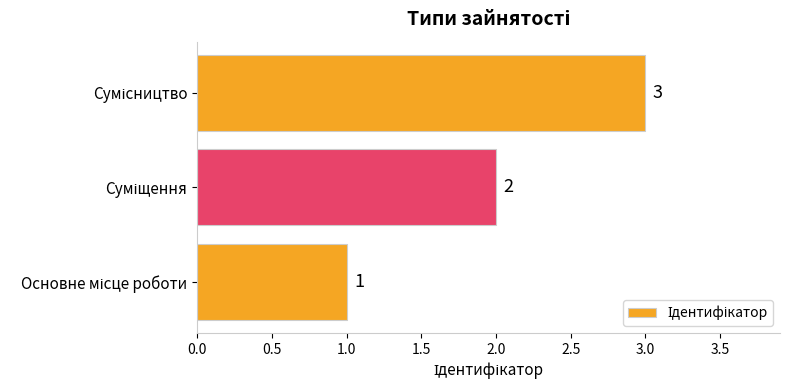

Count the number of categories in the chart.

3